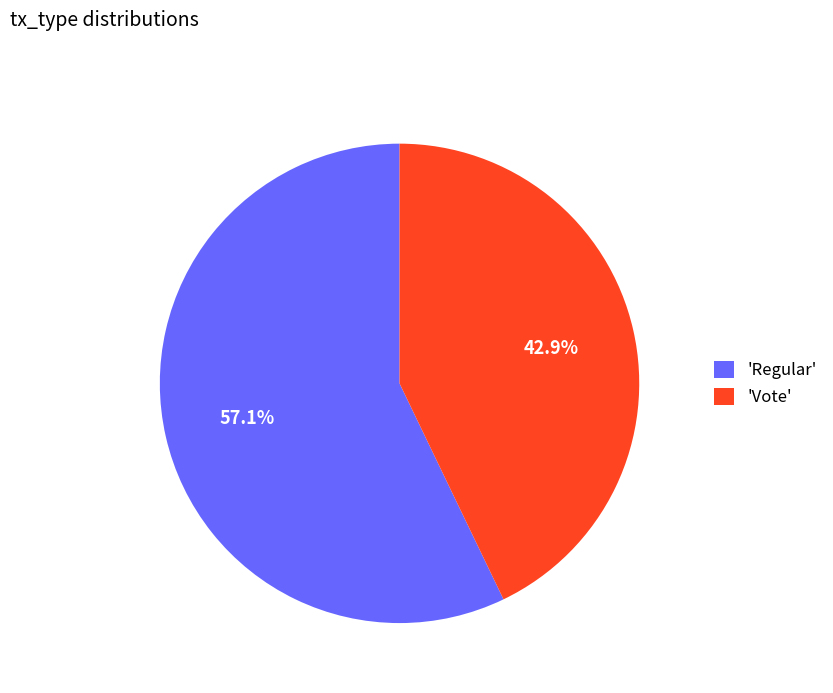

Between 'Vote' and 'Regular', which is larger?

'Regular'